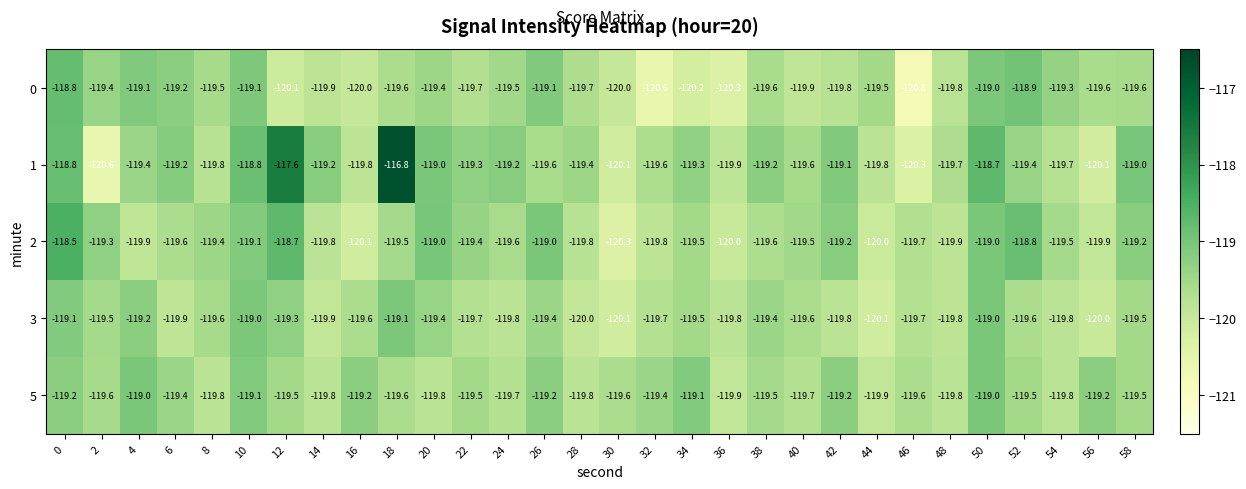

What is the highest value of the 0 series?

-118.8